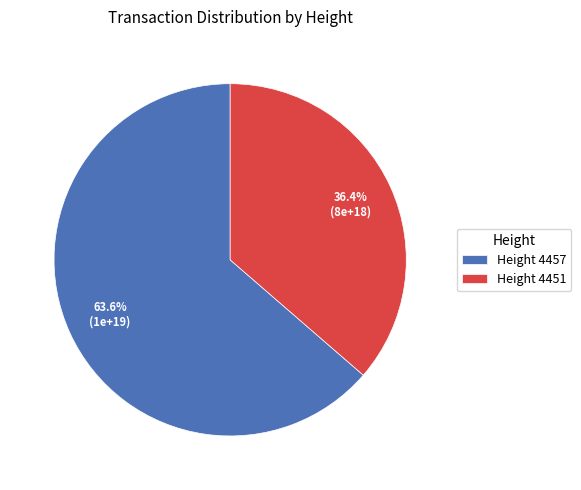

How many segments does this pie chart have?

2